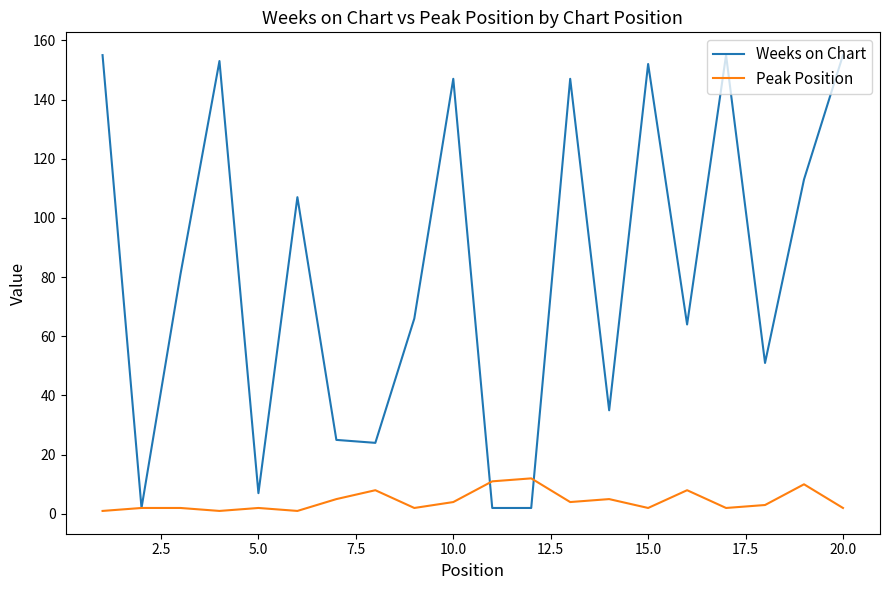

Rank the series by their average value, from highest to lowest.

Weeks on Chart, Peak Position